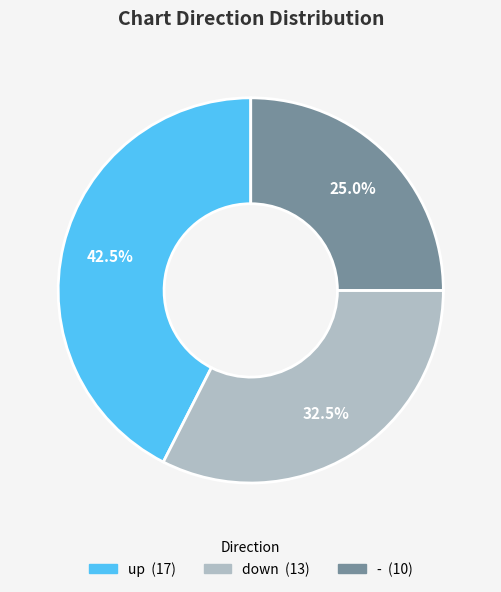

The down slice represents 43% of the pie. True or false?

False